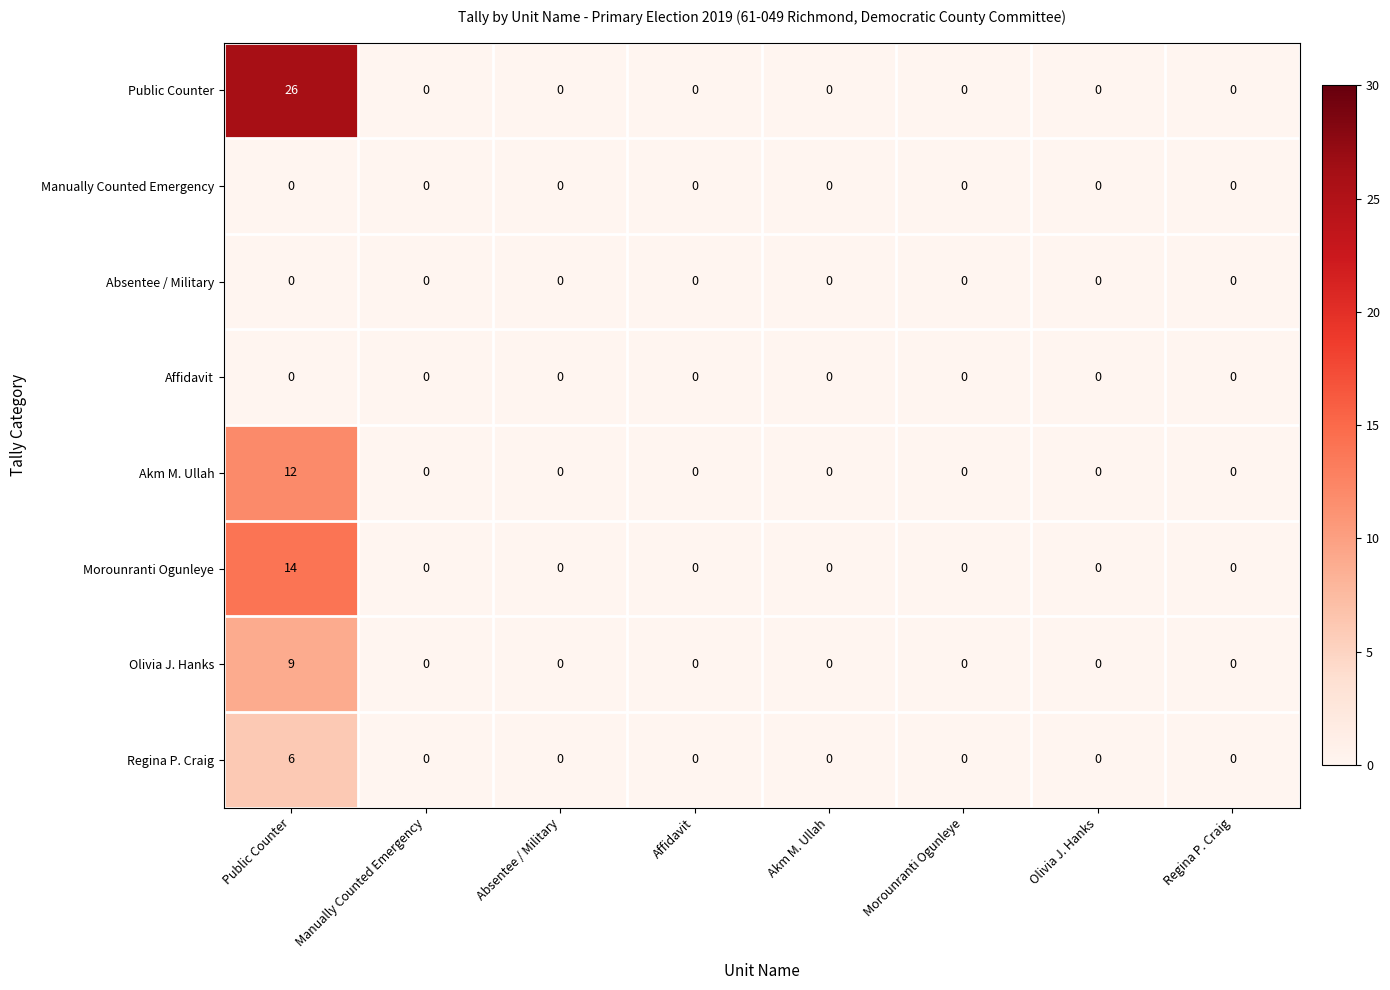

At which label does Morounranti Ogunleye reach its peak?

Public Counter